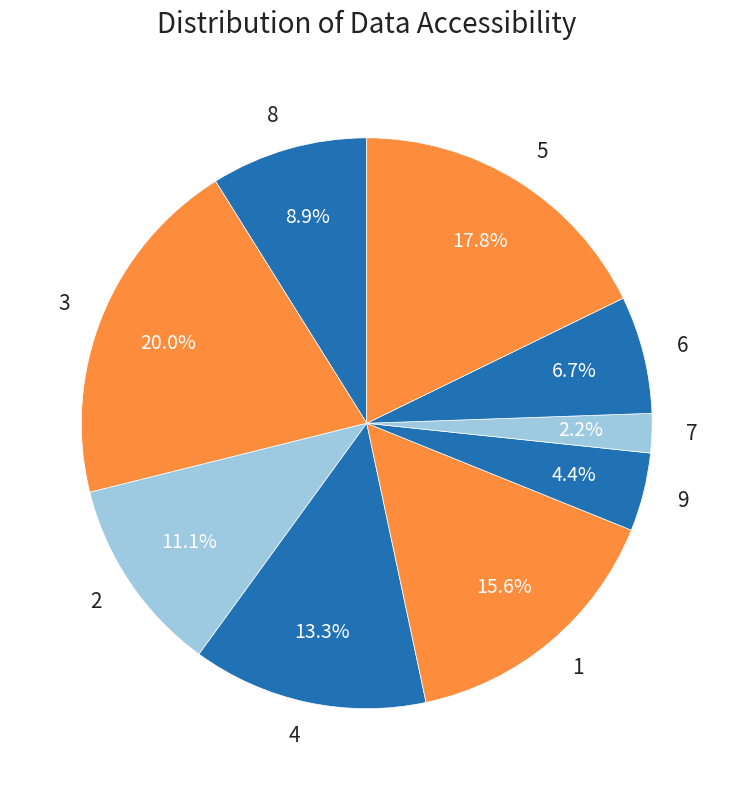

To the nearest percent, what percentage of the pie is 3?

20%